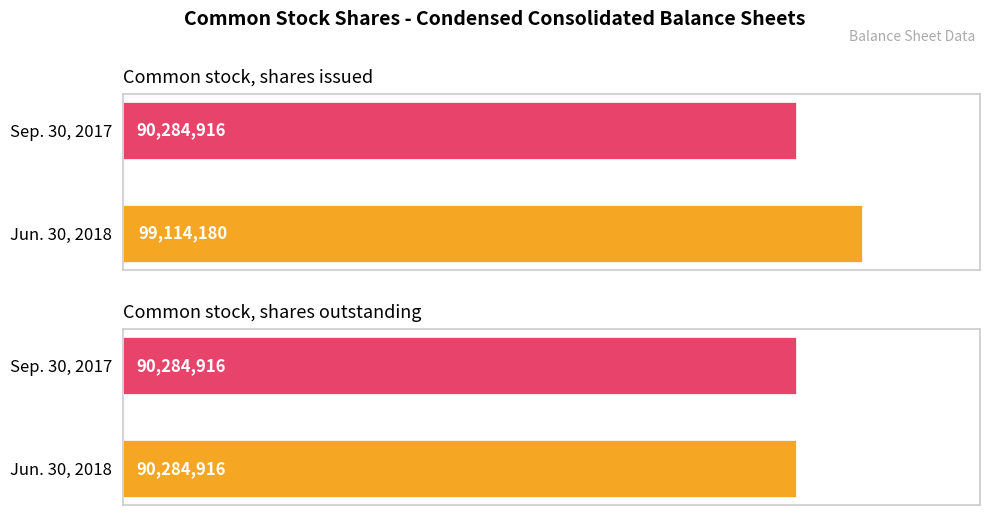

What is the difference between the Jun. 30, 2018 values at Common stock, shares outstanding and Common stock, shares issued?

8829264